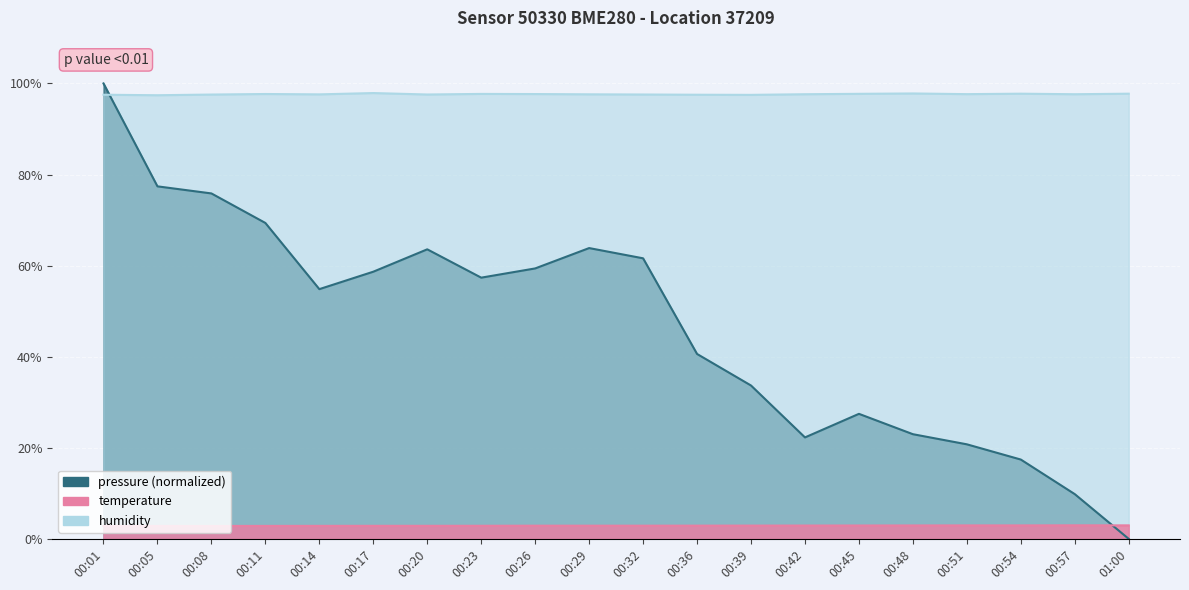

What is the difference between the maximum and second lowest values in the humidity series?

0.4